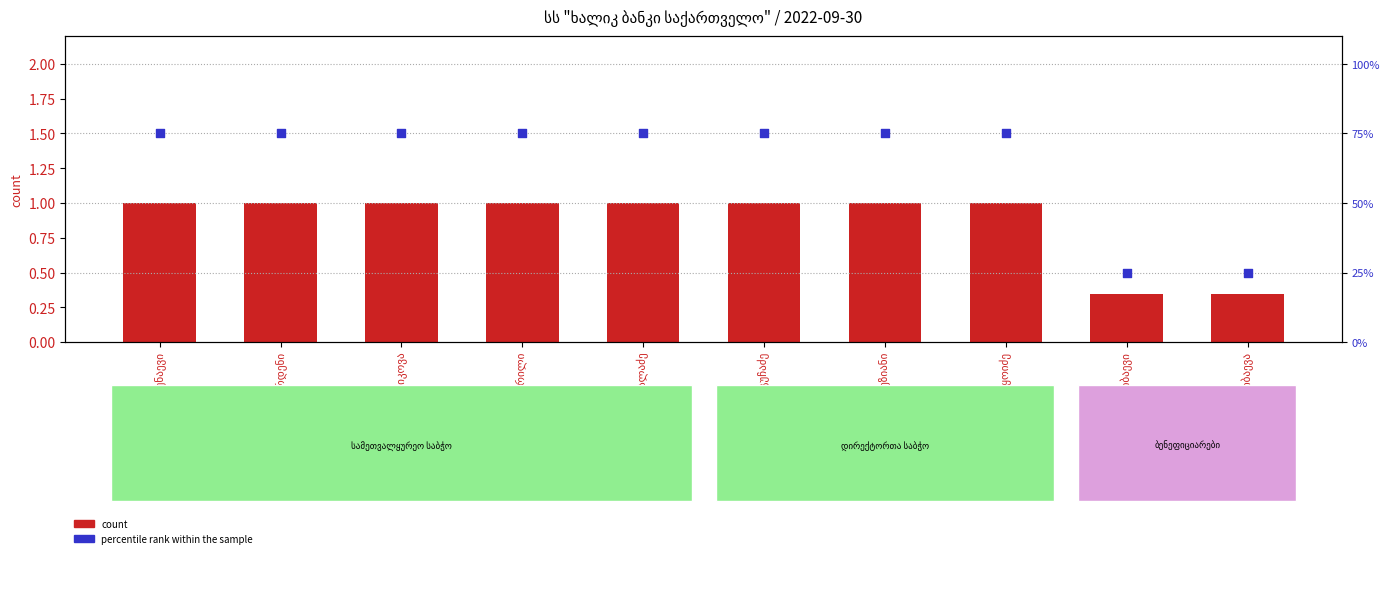

Which series has the largest Y range (max minus min)?

percentile rank within the sample